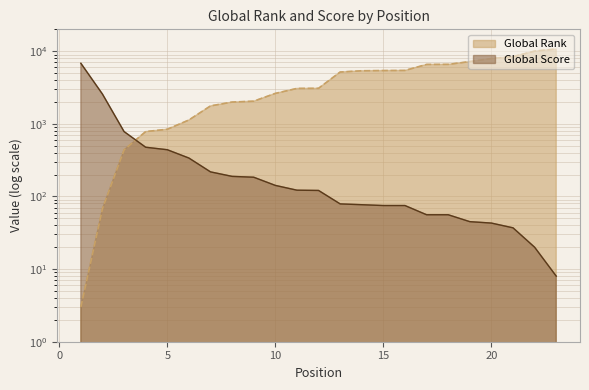

Reading left to right, list all the values displayed in this chart.

Global Rank: 3	68	438	782	842	1129	1765	1994	2050	2624	3072	3083	5165	5377	5413	5433	6570	6586	7192	7930	8412	10022	10722
Global Score: 6817	2567	782	476	440	338	218	189	184	142	122	121	79	77	75	75	56	56	45	43	37	20	8